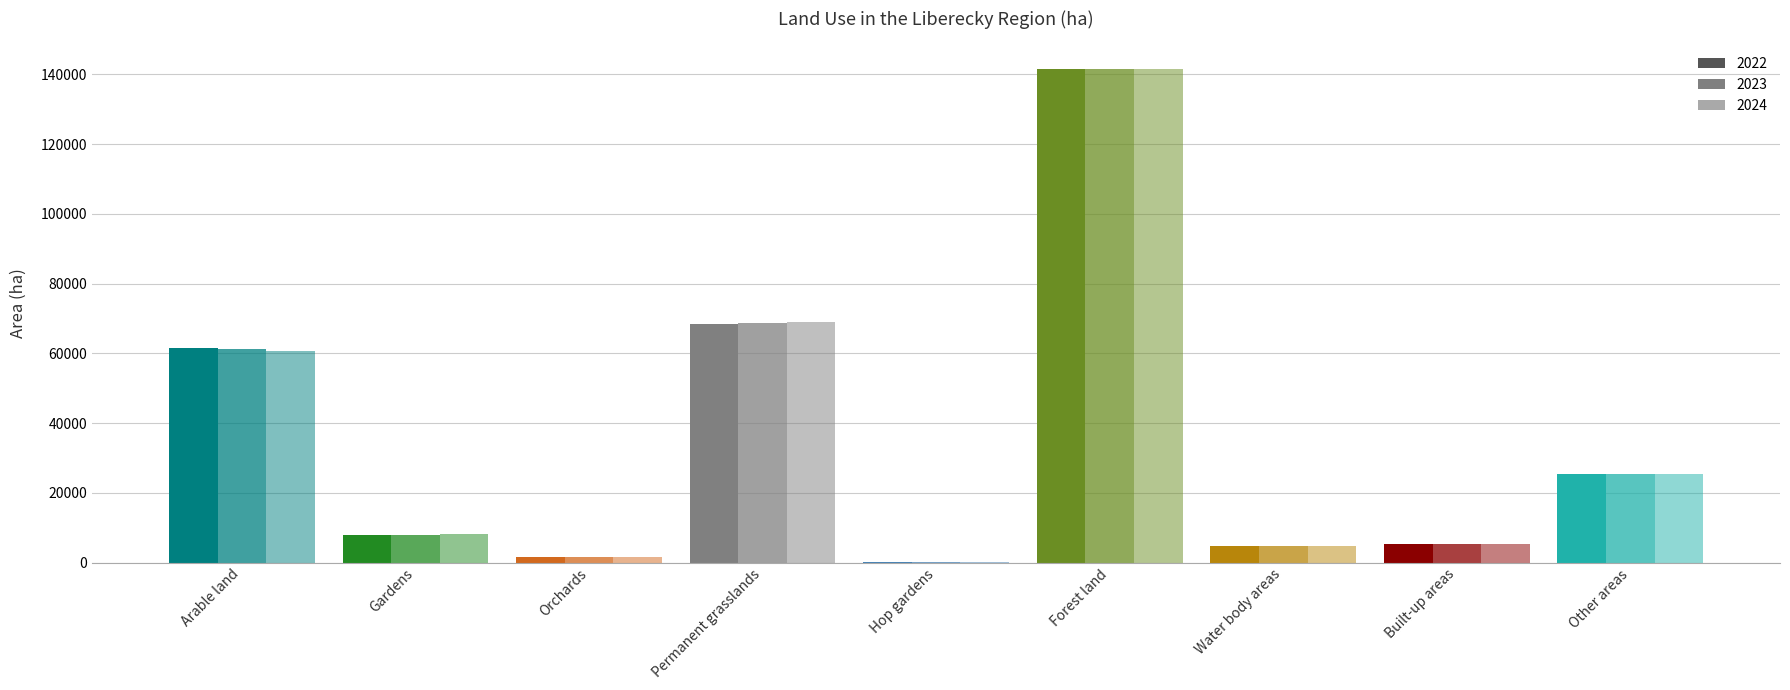

Is it true that 2022 equals 7879.8 at Gardens?

True